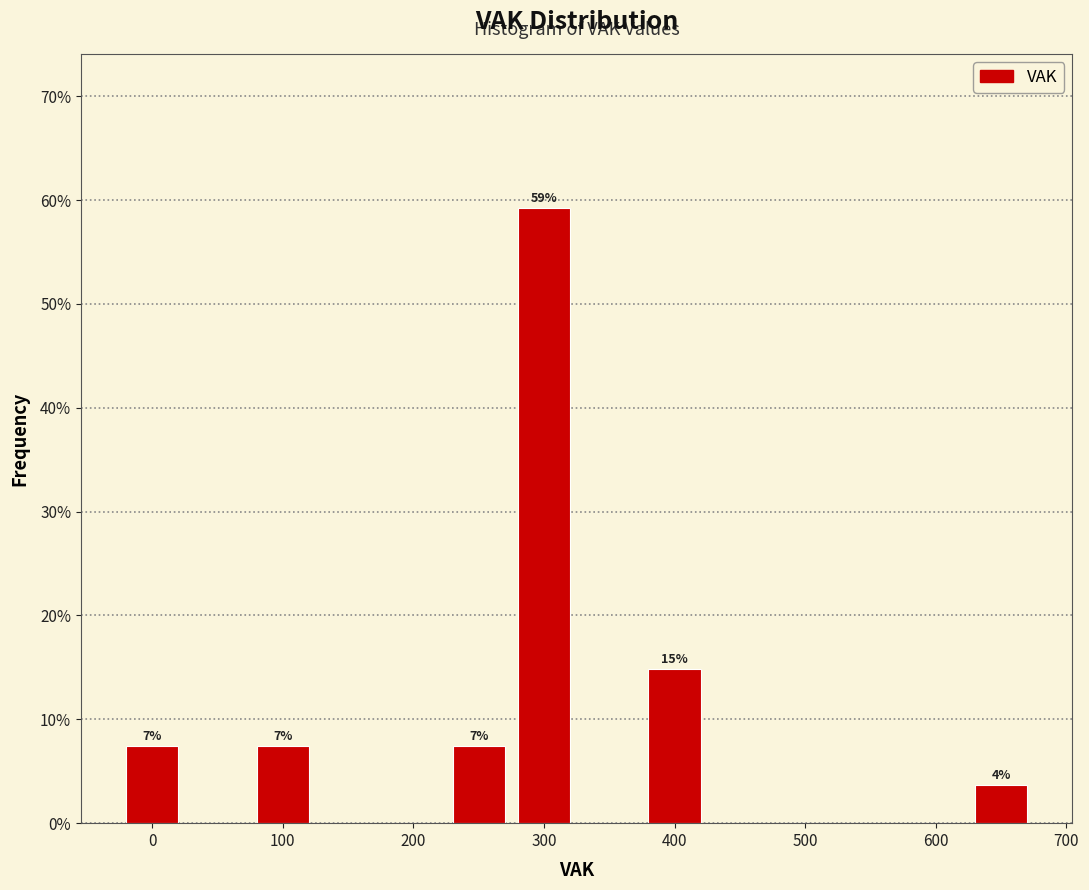

Over which range of the x-axis is the bar tallest?

275 to 325